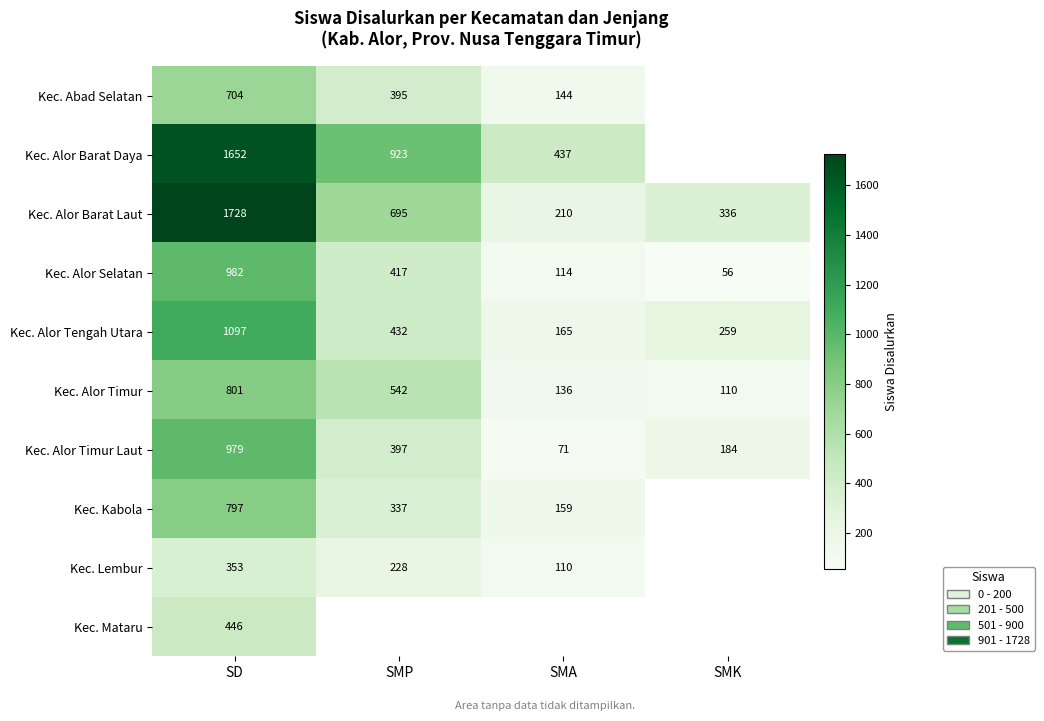

What is the maximum value shown in the chart?

1728.0